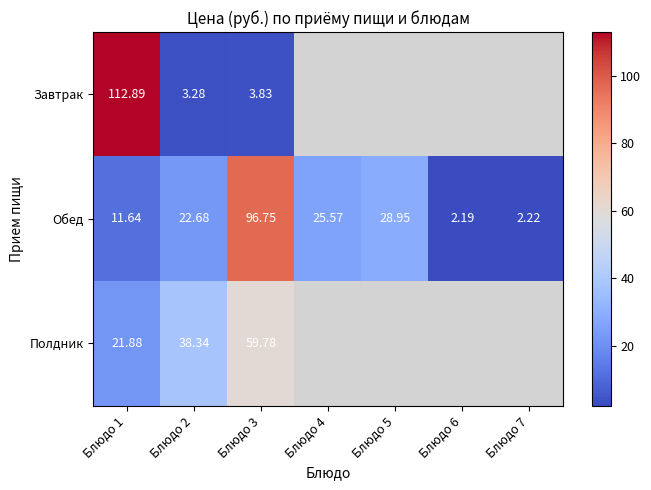

How many distinct data groups are displayed?

3